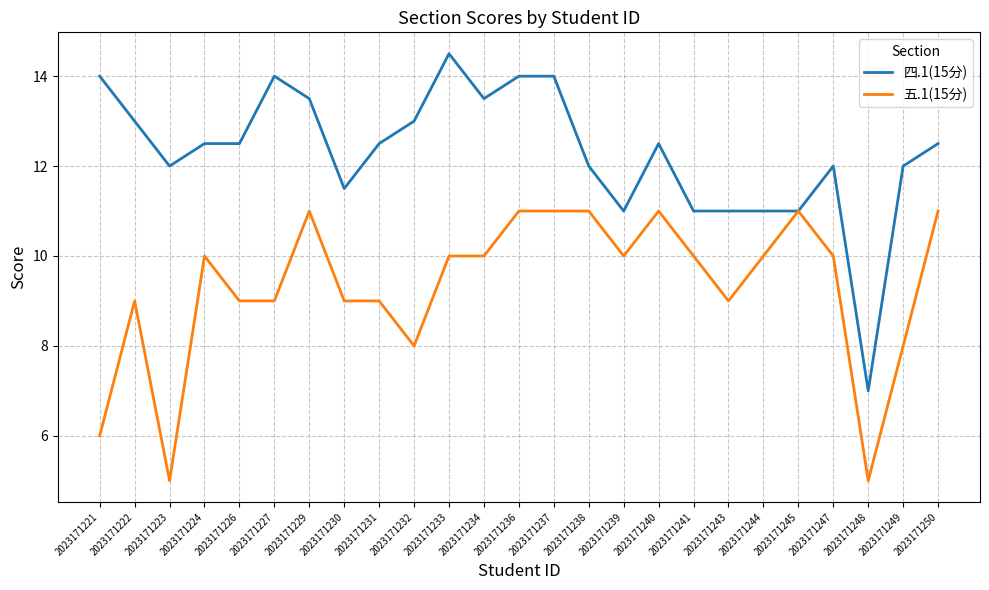

Reading left to right, list all the values displayed in this chart.

四.1(15分): 14.0	13.0	12.0	12.5	12.5	14.0	13.5	11.5	12.5	13.0	14.5	13.5	14.0	14.0	12.0	11.0	12.5	11.0	11.0	11.0	11.0	12.0	7.0	12.0	12.5
五.1(15分): 6.0	9.0	5.0	10.0	9.0	9.0	11.0	9.0	9.0	8.0	10.0	10.0	11.0	11.0	11.0	10.0	11.0	10.0	9.0	10.0	11.0	10.0	5.0	8.0	11.0